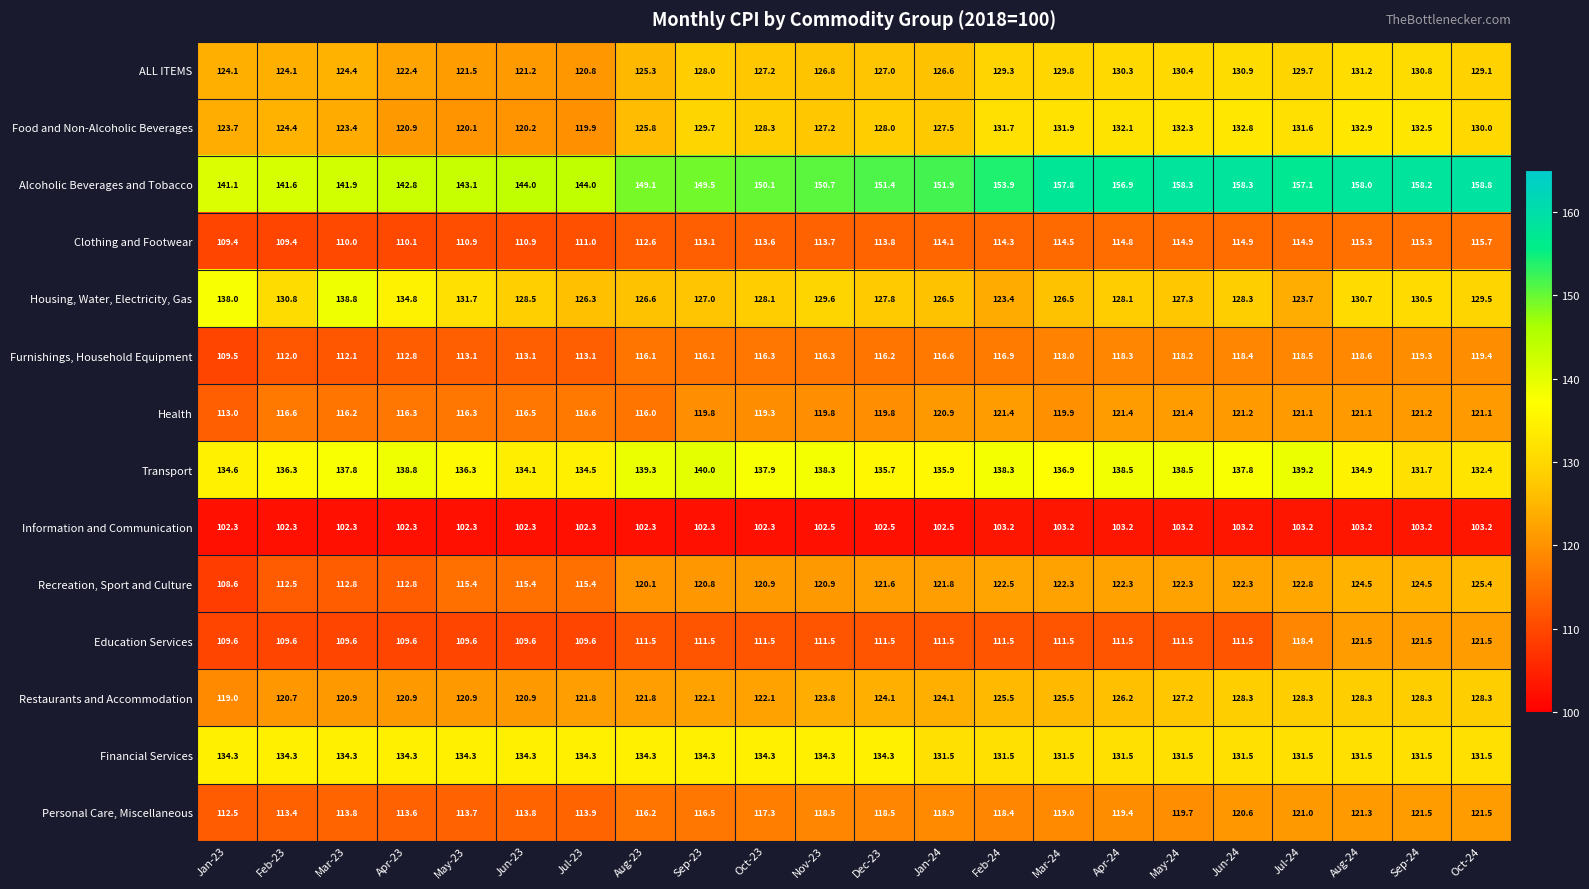

At which category is the sum across all series the highest?

Aug-24